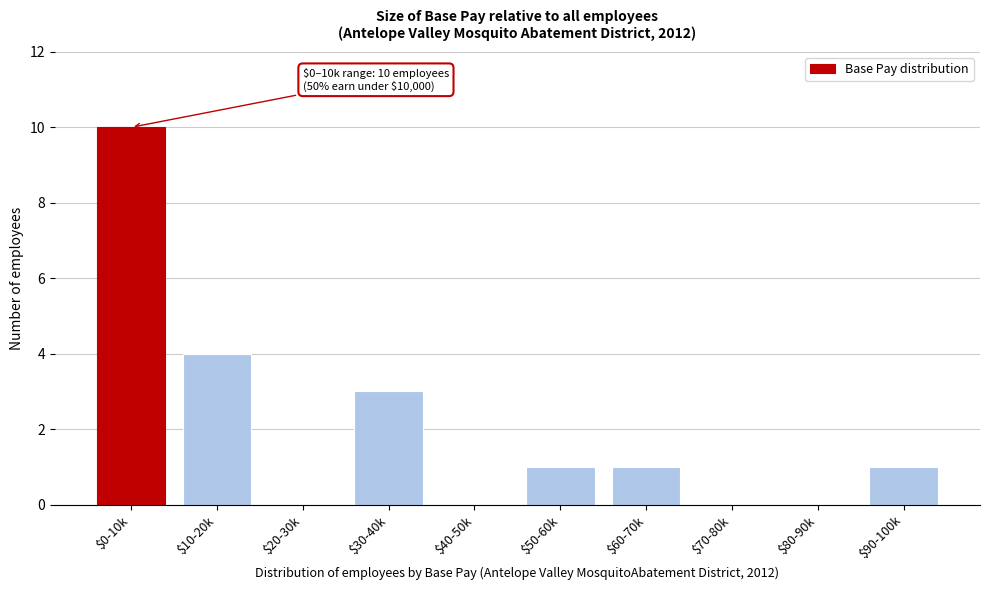

Where is the data nearest to the value 5?

$10-20k